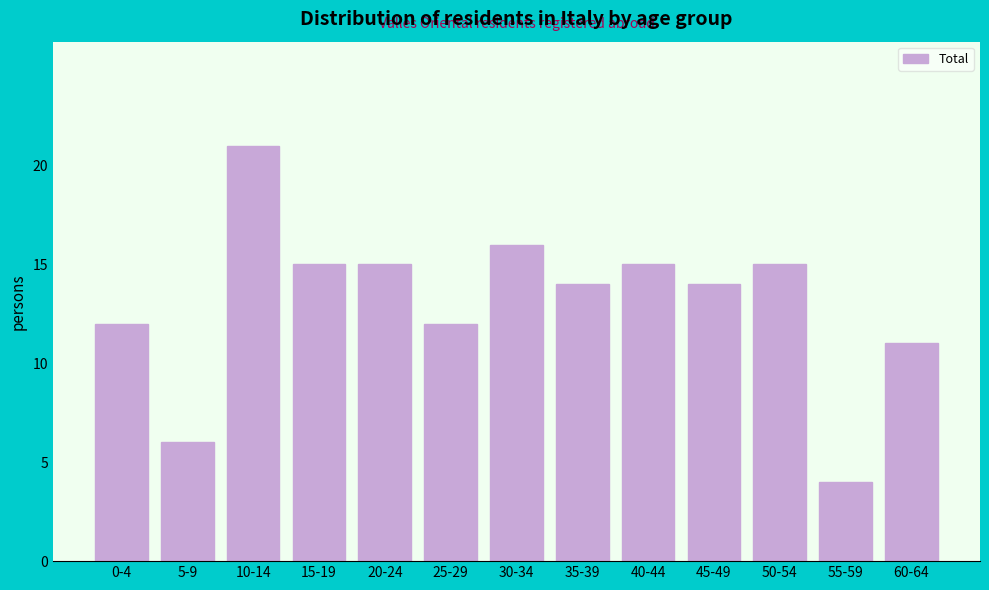

Reading right to left, list all the values displayed in this chart.

11	4	15	14	15	14	16	12	15	15	21	6	12